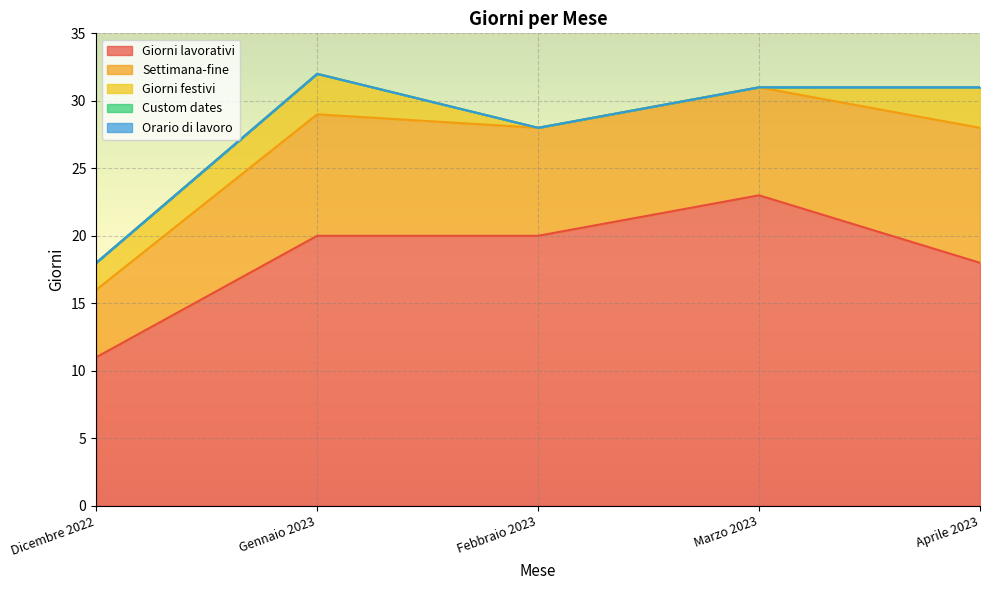

What position from the right is Marzo 2023?

2